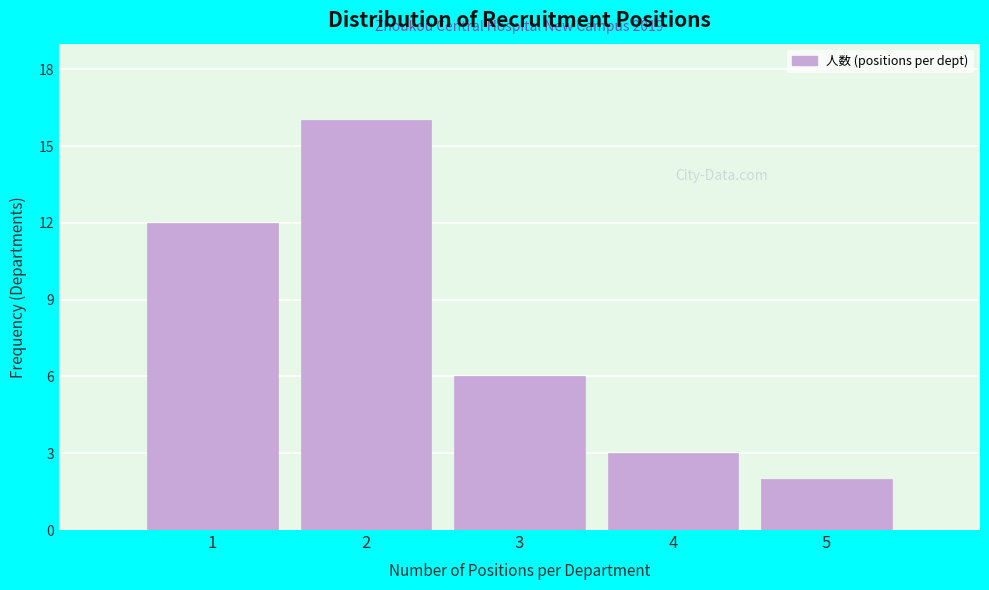

Reading left to right, list all the values displayed in this chart.

12	16	6	3	2